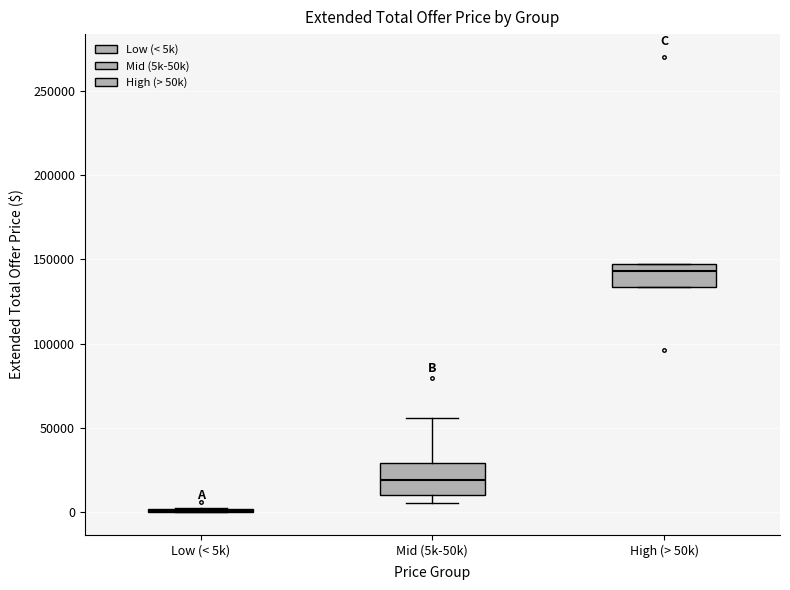

Comparing the boxes themselves (not the whiskers), which one is the tallest?

Mid (5k-50k)